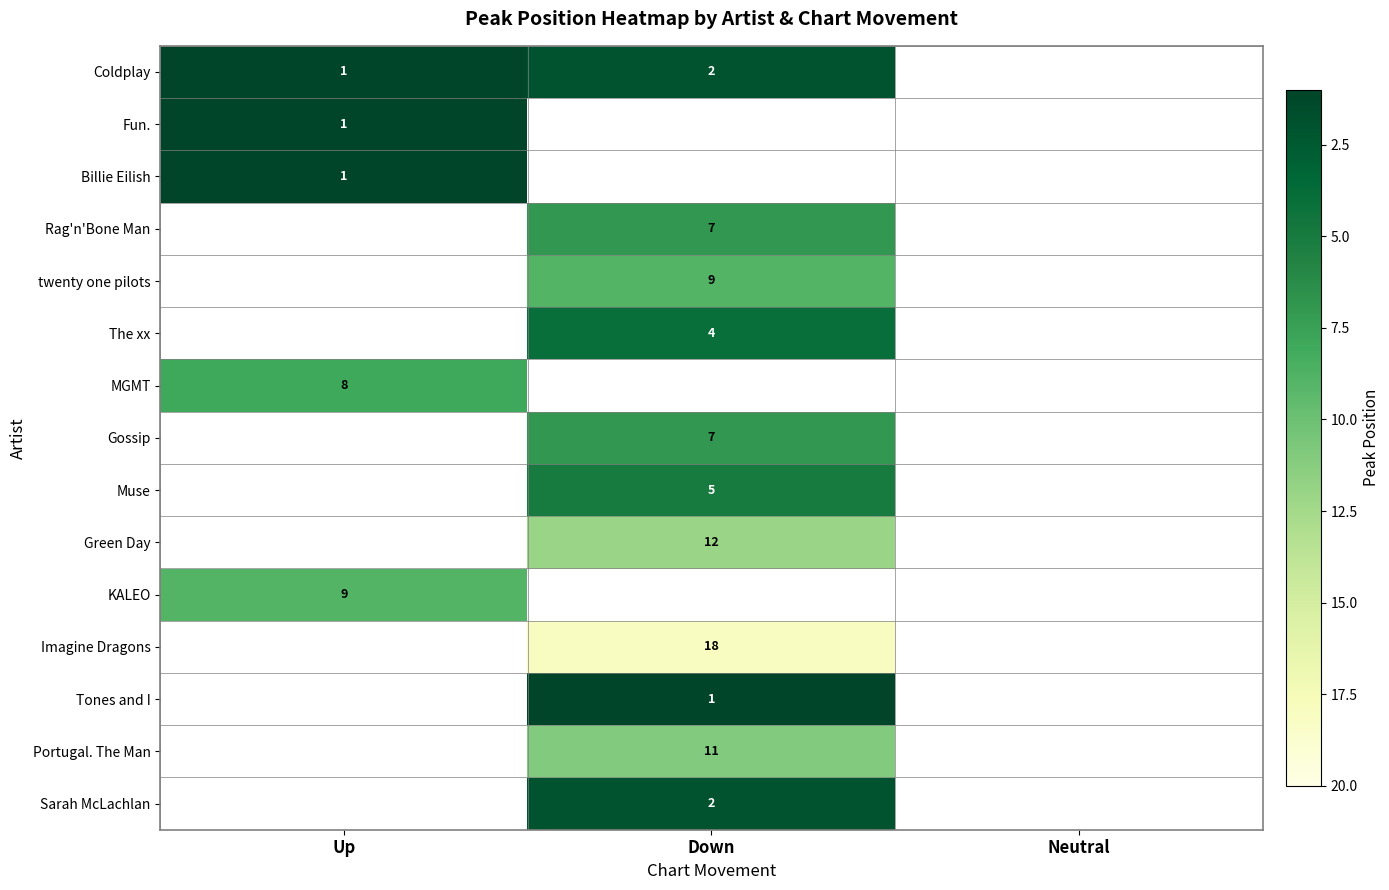

Is the value of Rag'n'Bone Man at Down greater than the value of twenty one pilots at Down?

No